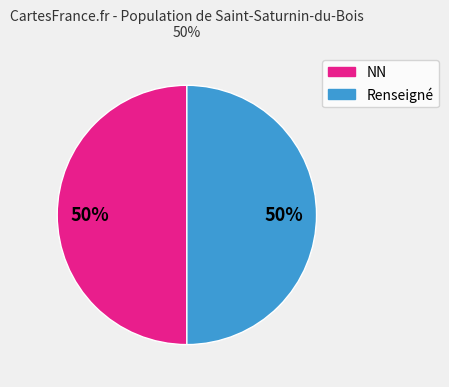

To the nearest percent, what is the average slice percentage?

50%